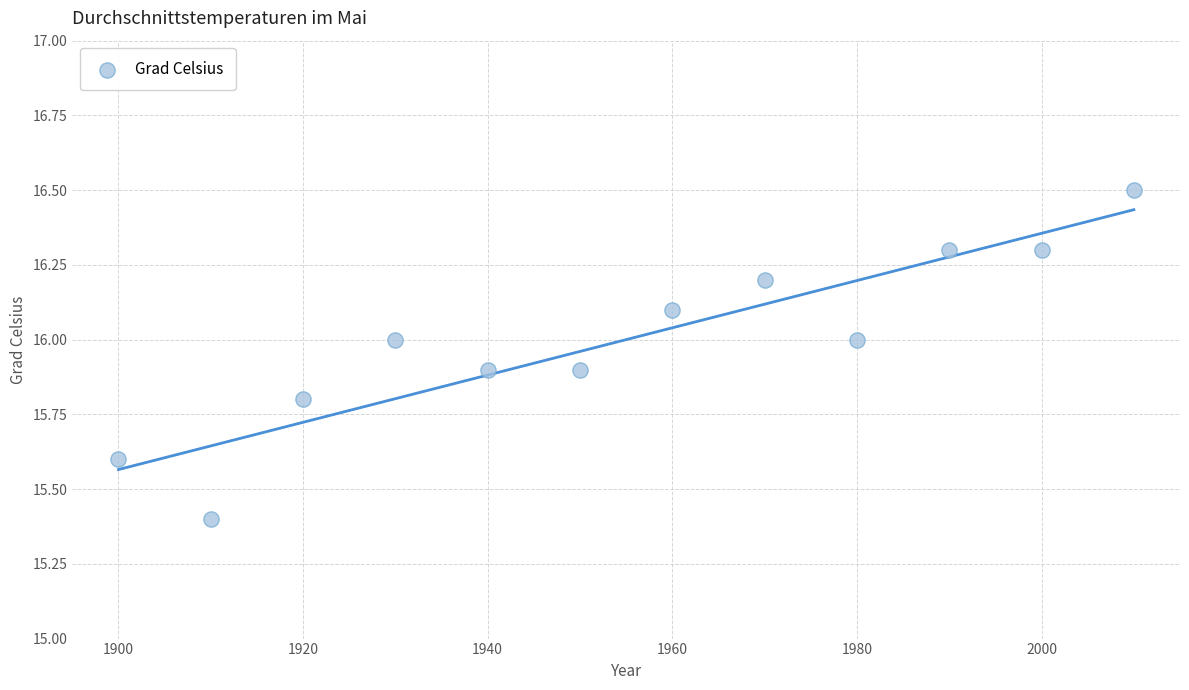

What is the average X value?

1955.0